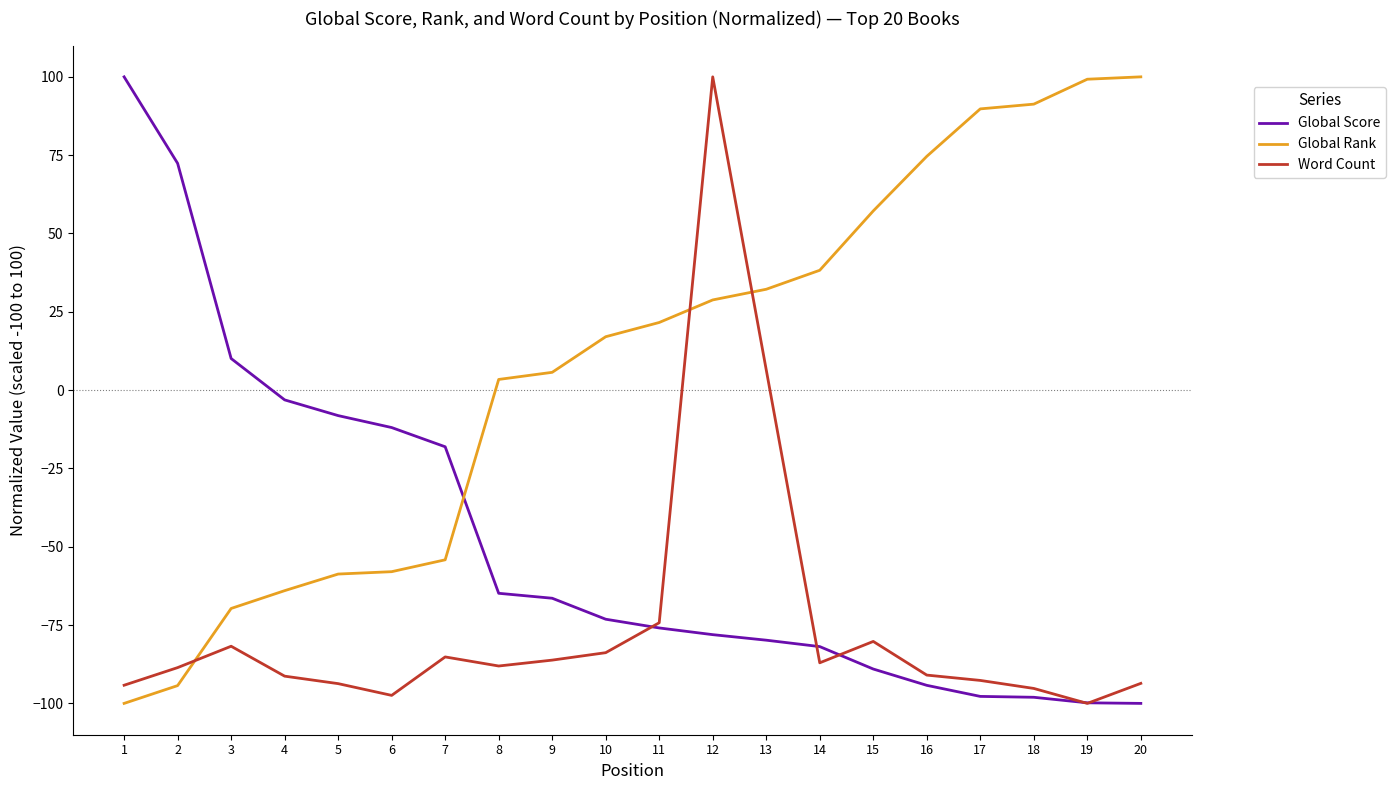

Which series has the largest range (max minus min)?

Global Score